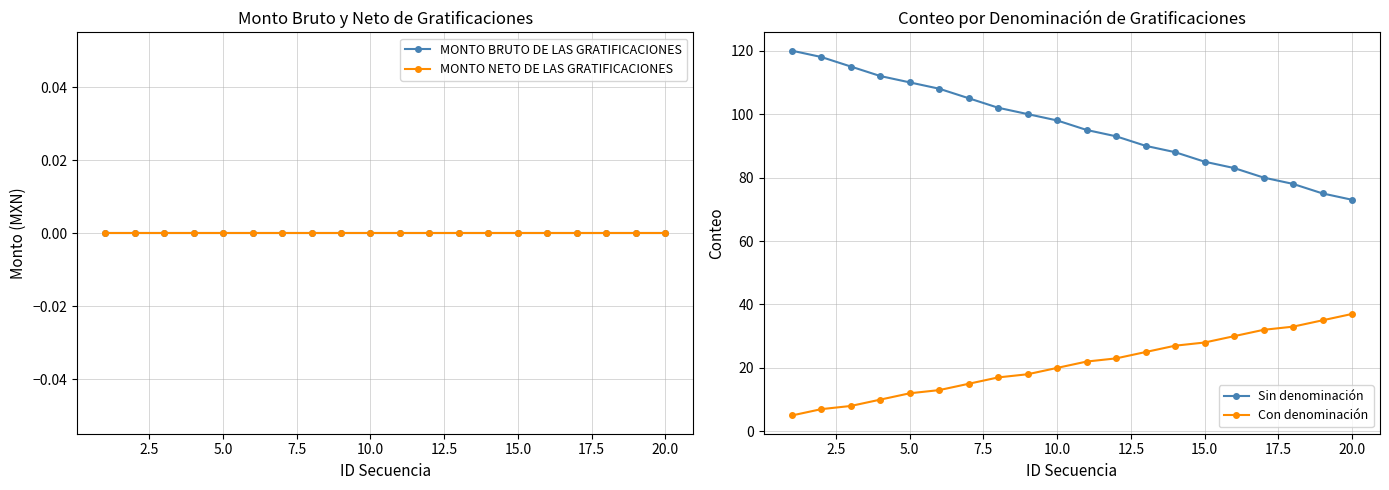

What is the value of the Sin denominación point at the 16th from the left?

83